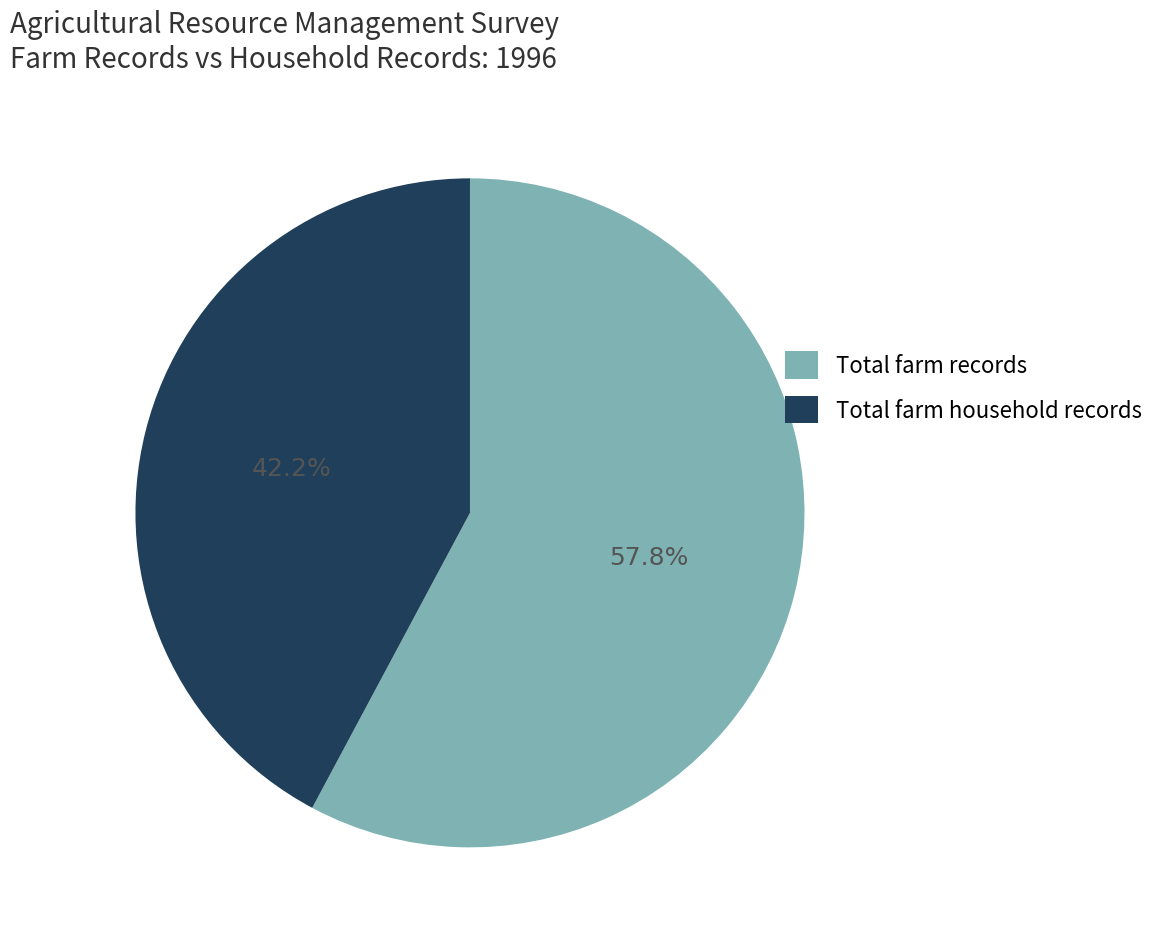

Do Total farm household records and Total farm records together represent more than half of the pie?

Yes